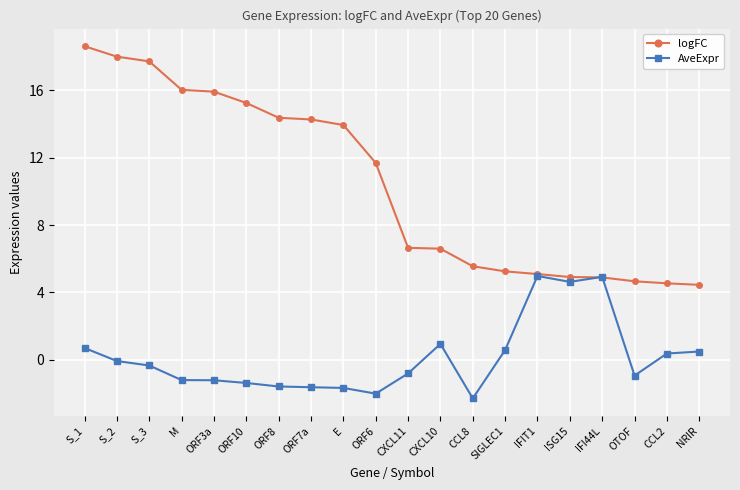

What is the value of the AveExpr point at the 9th from the left?

-1.7